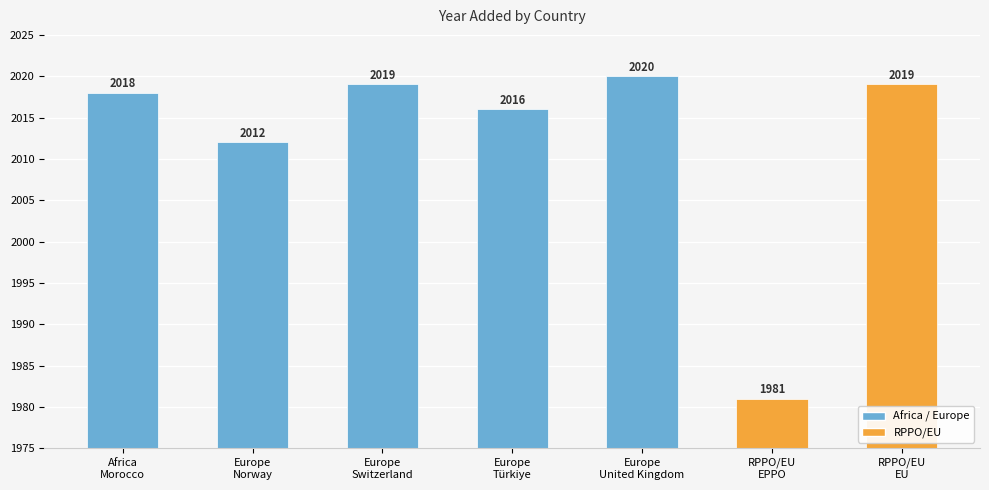

What is the change in value from Africa
Morocco to Europe
United Kingdom?

+2